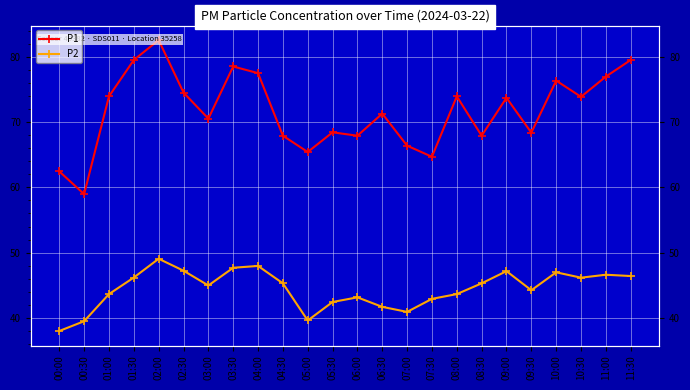

In P1, how many points are higher than both neighbors (excluding endpoints)?

7